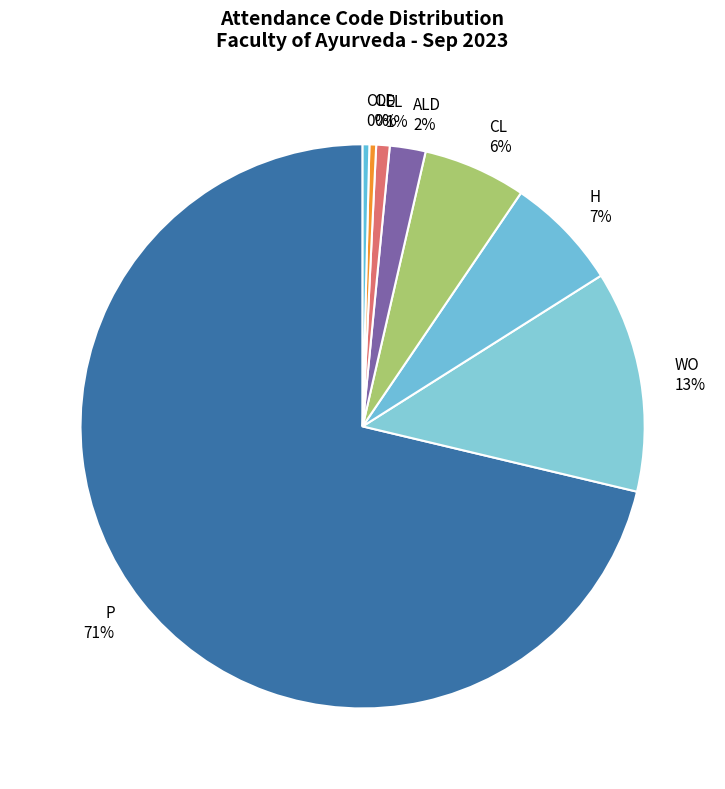

Is OL the majority of the pie?

No